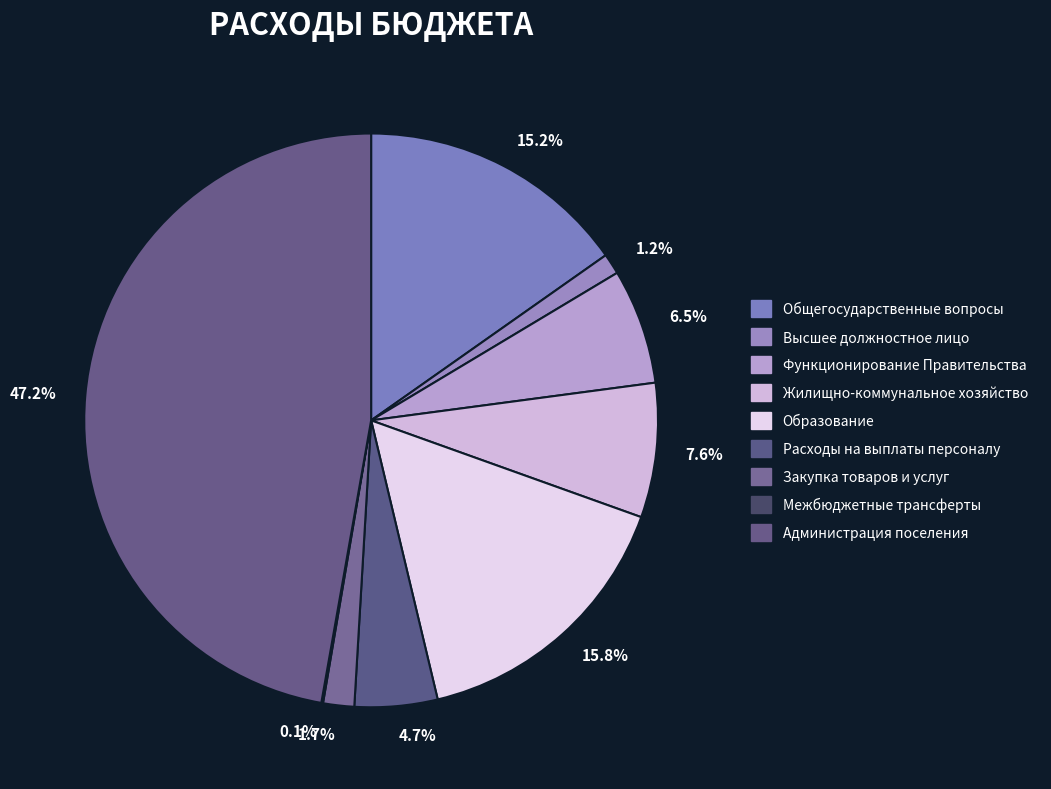

What is the largest slice in the pie chart?

47.2%